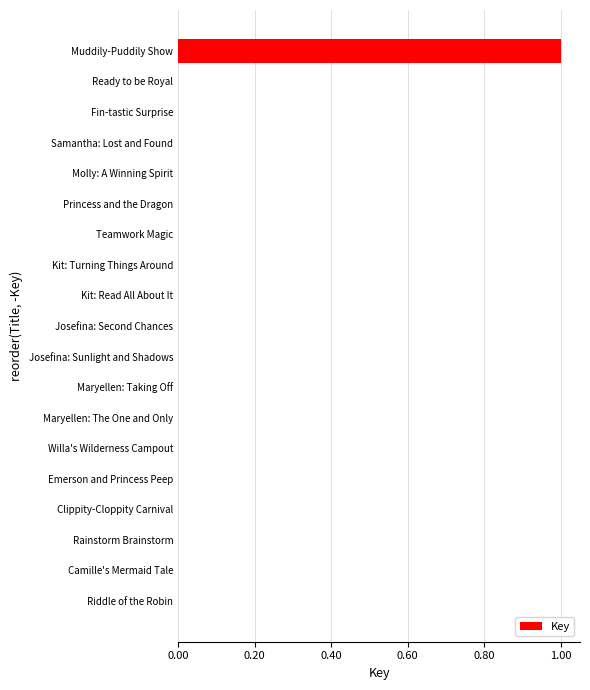

The value at Kit: Turning Things Around is 0.0. True or false?

True